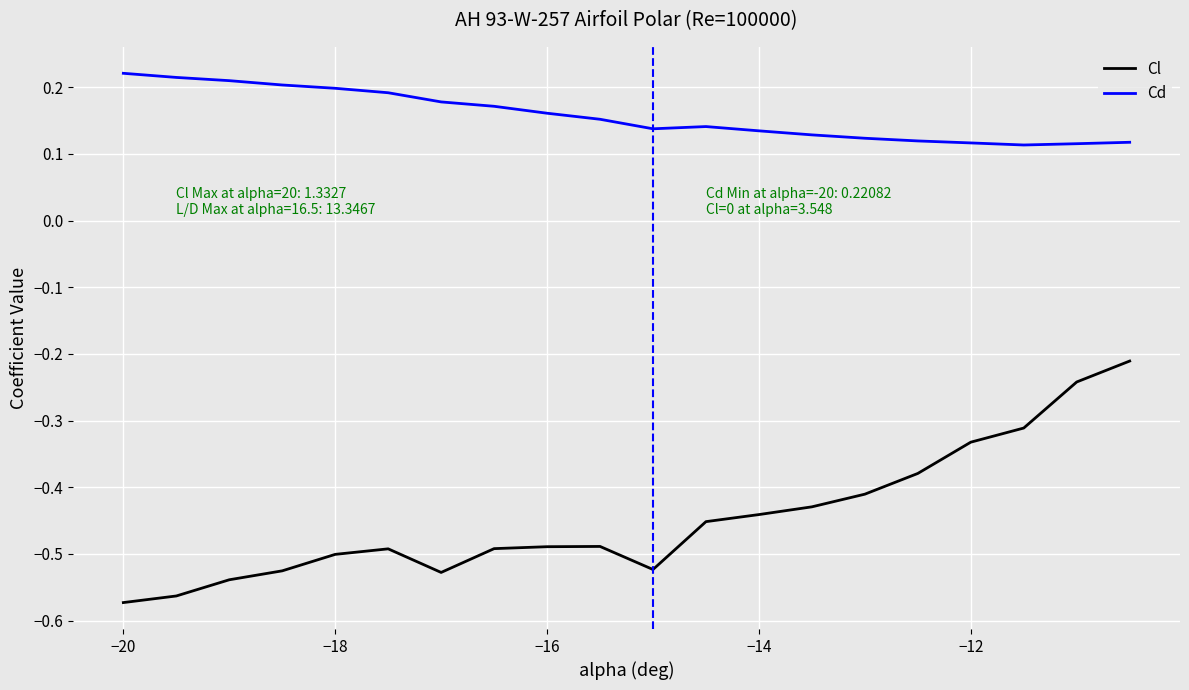

What is the difference between the maximum and minimum values in the Cl series?

0.4